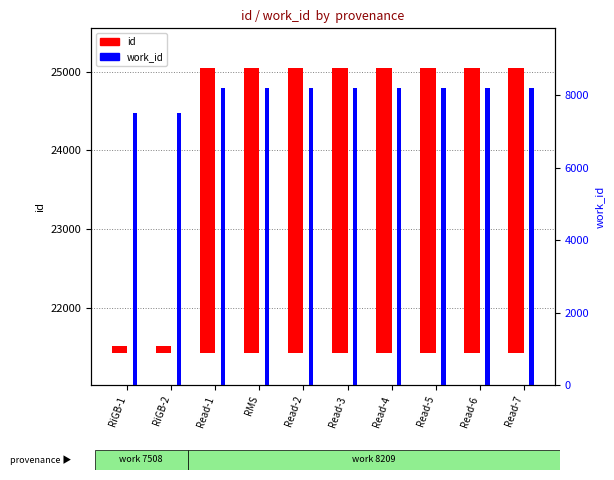

At which label does id reach its minimum?

RiGB-1